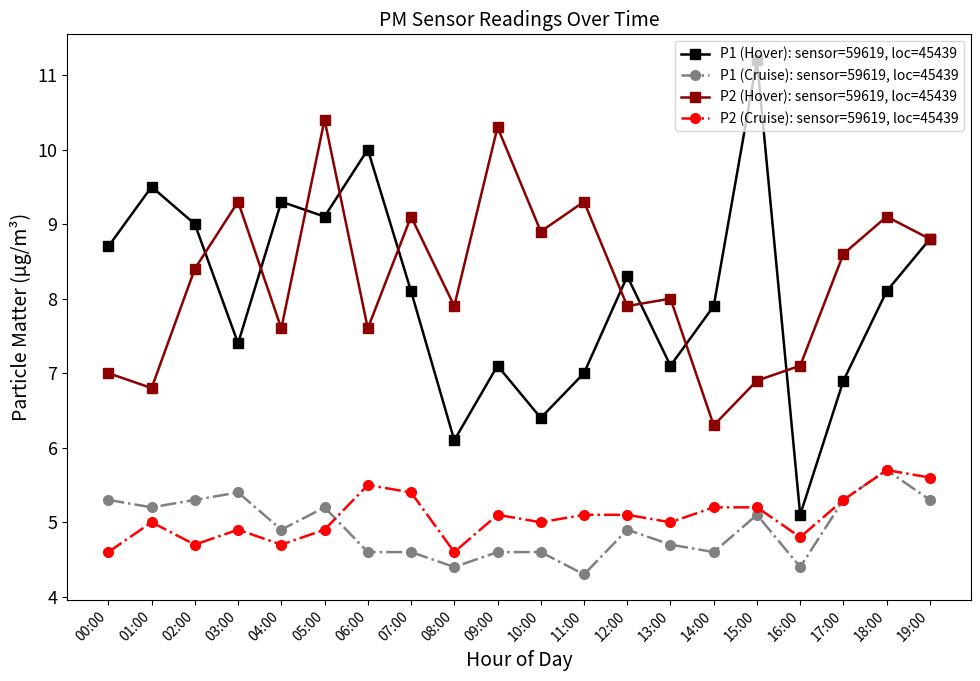

At which category is the sum across all series the highest?

05:00